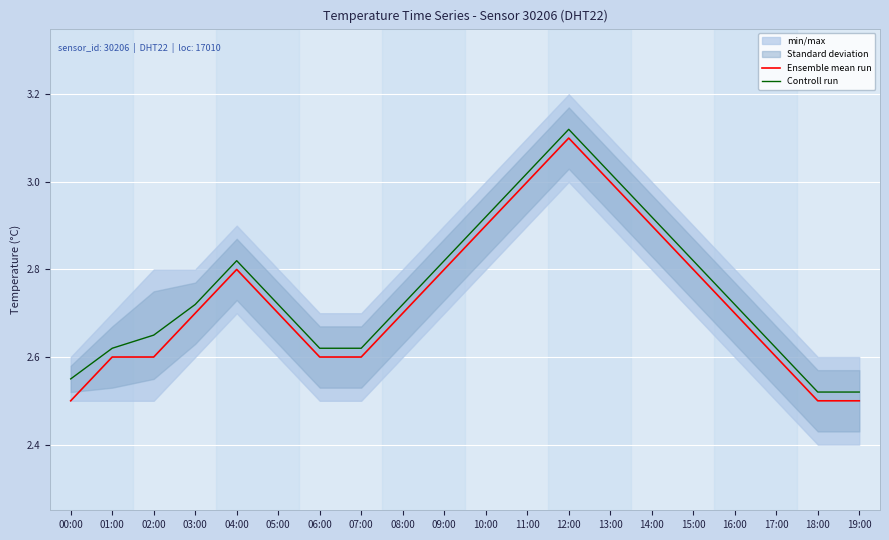

What is the label of the 13th point from the right?

07:00